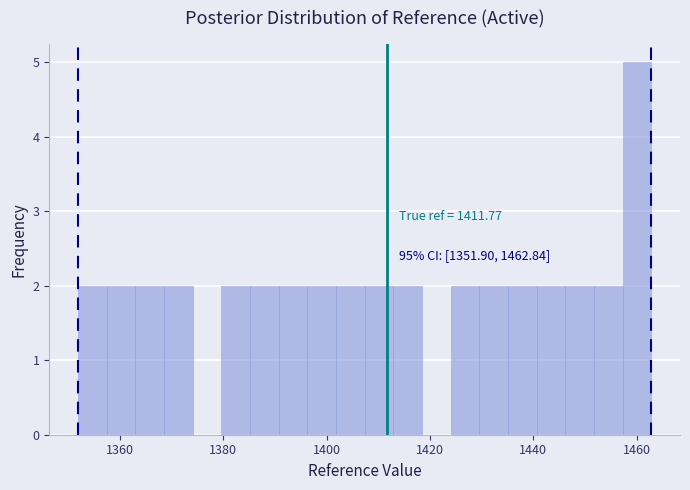

Around what value on the x-axis is the tallest bar? Give the approximate position of its centre, as read against the axis.

1460